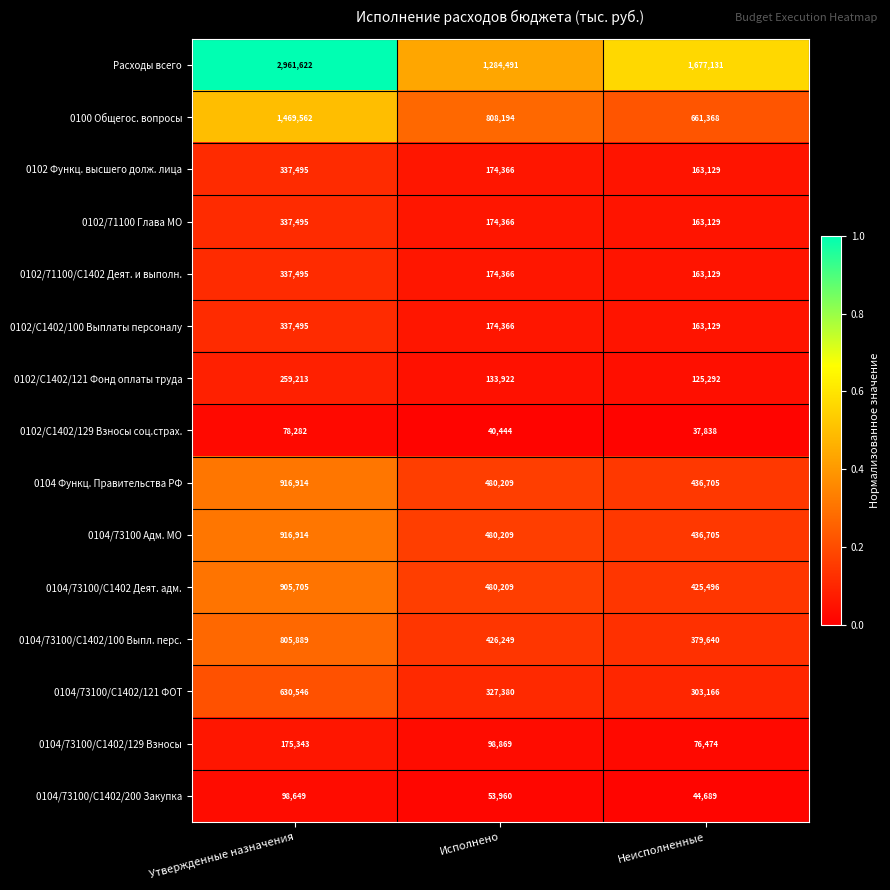

At which label does 0100 Общегос. вопросы reach its minimum?

Неисполненные